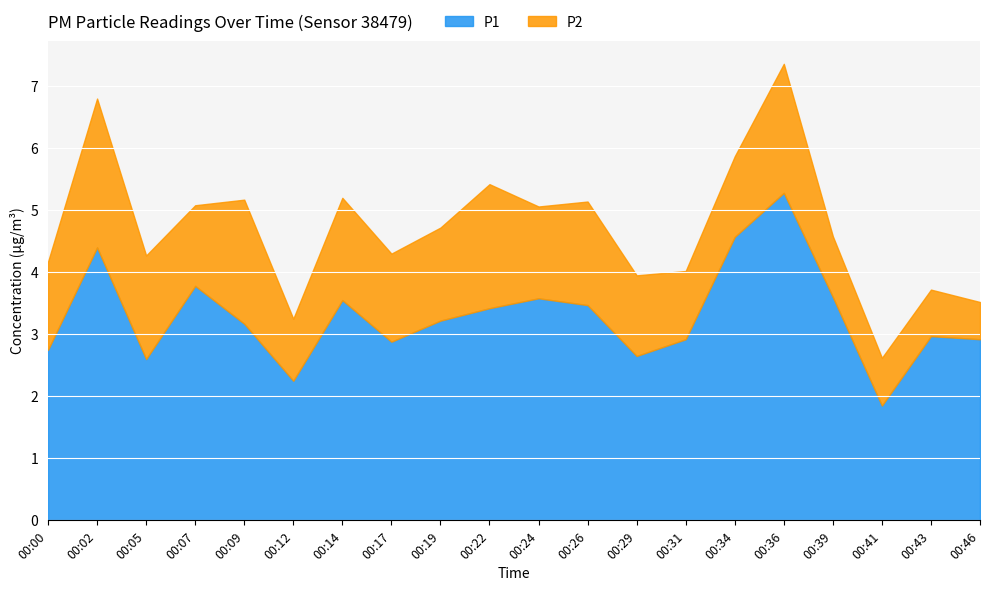

Is the value of P1 at 00:24 greater than the value of P2 at 00:29?

Yes